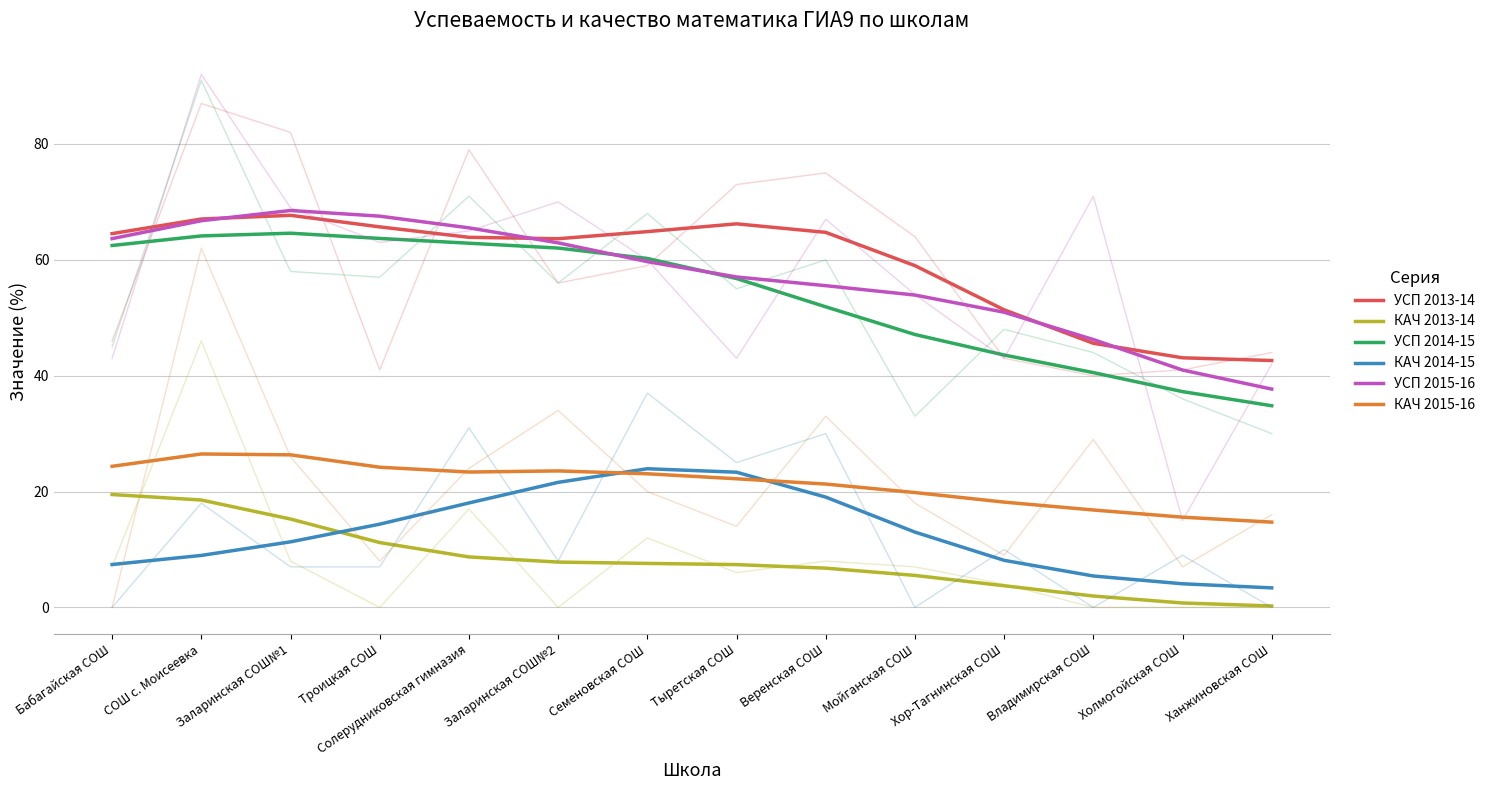

What position from the right is Ханжиновская СОШ?

1